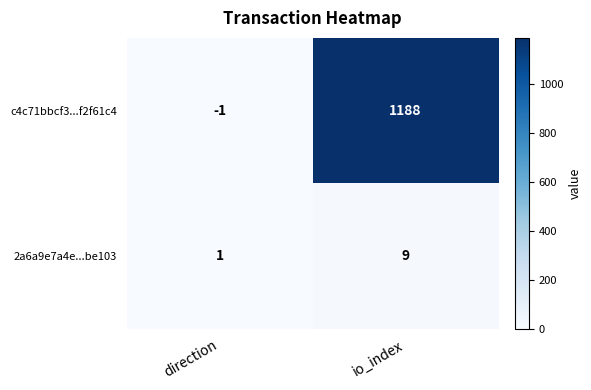

Rank the series by their average value, from lowest to highest.

2a6a9e7a4e...be103, c4c71bbcf3...f2f61c4